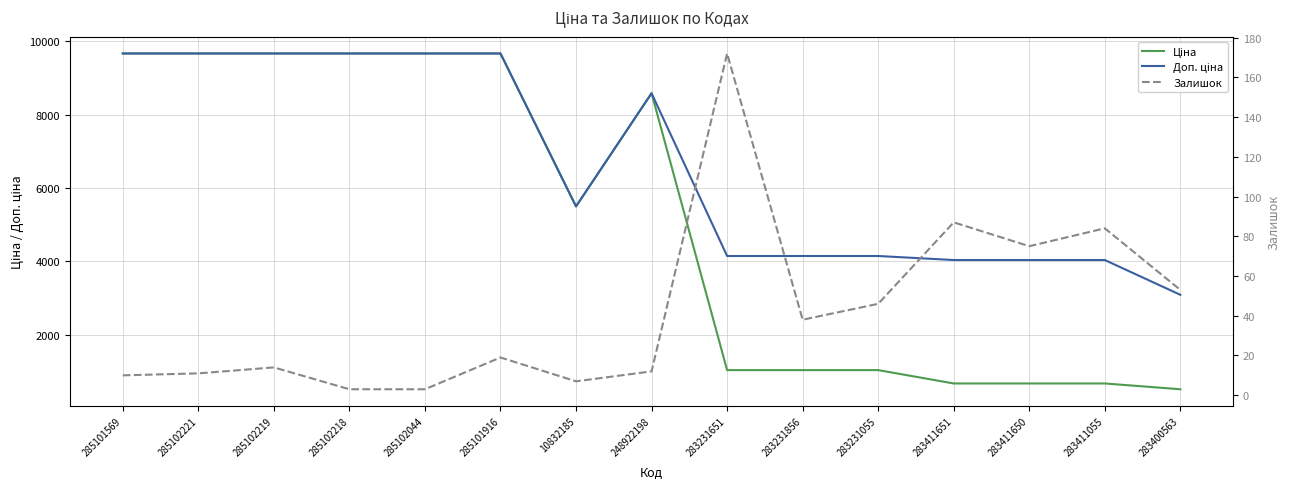

How many series are shown in this chart?

3